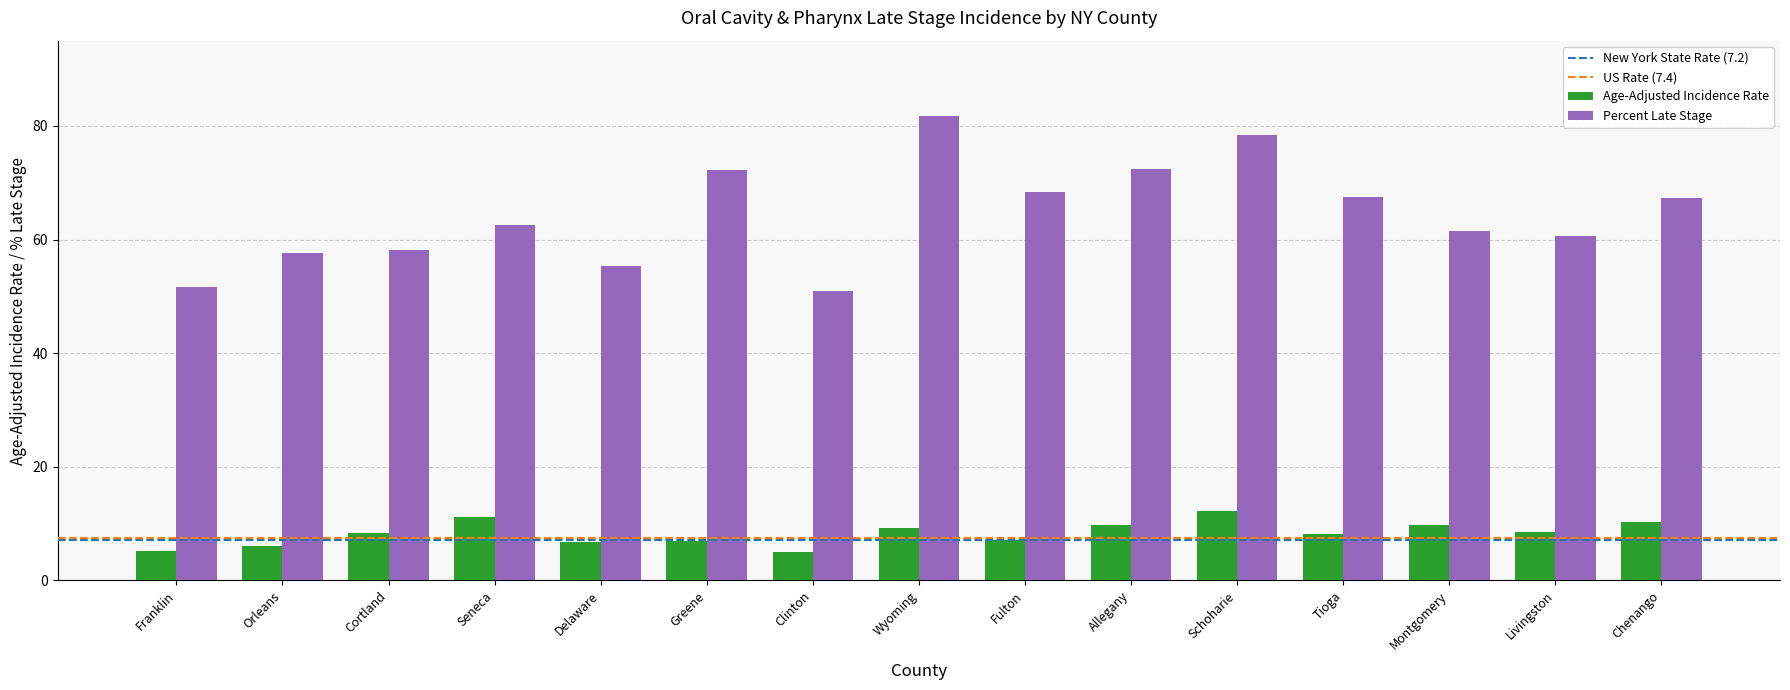

The Age-Adjusted Incidence Rate series shows 3.8 at Chenango. True or false?

False